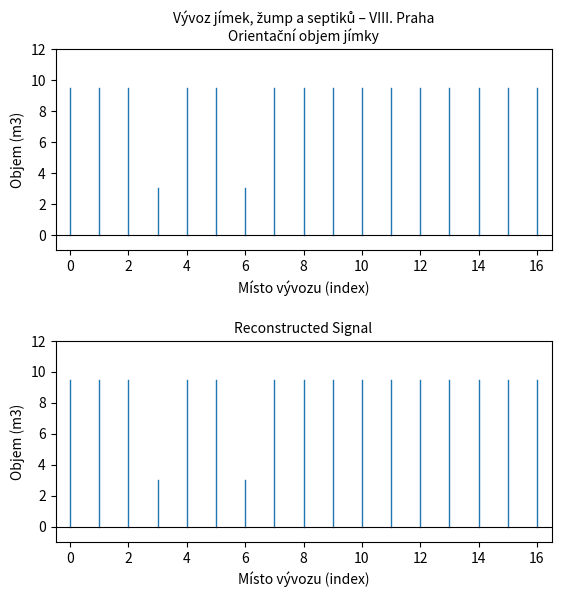

True or false: the data shows 14.0 at 0.

False